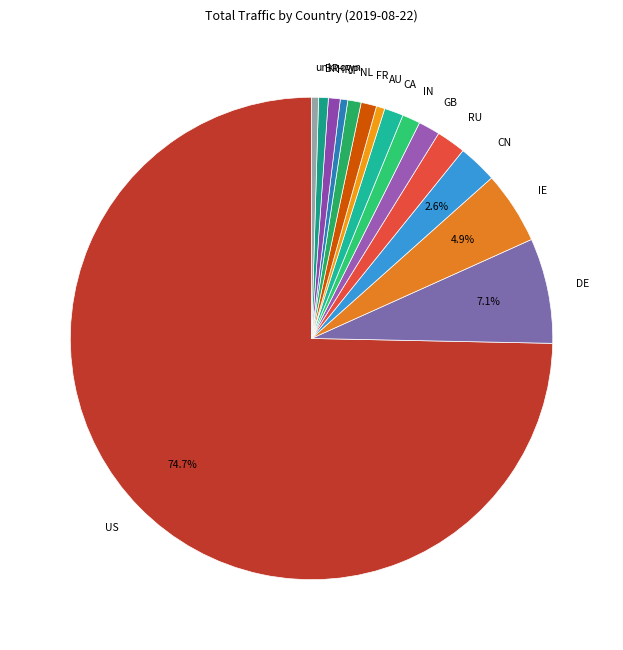

Between NL and IE, which is larger?

IE